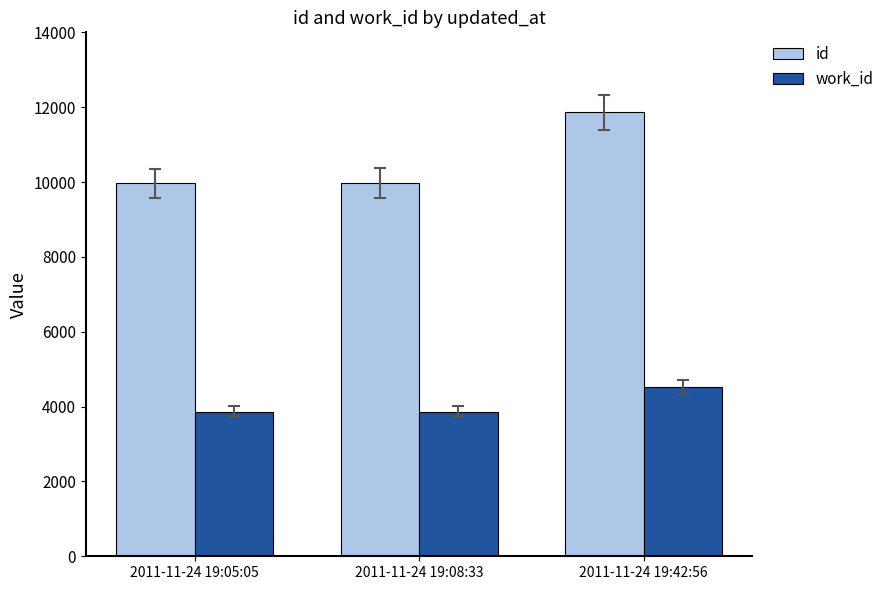

List the series in order of their peak value, lowest first.

work_id, id